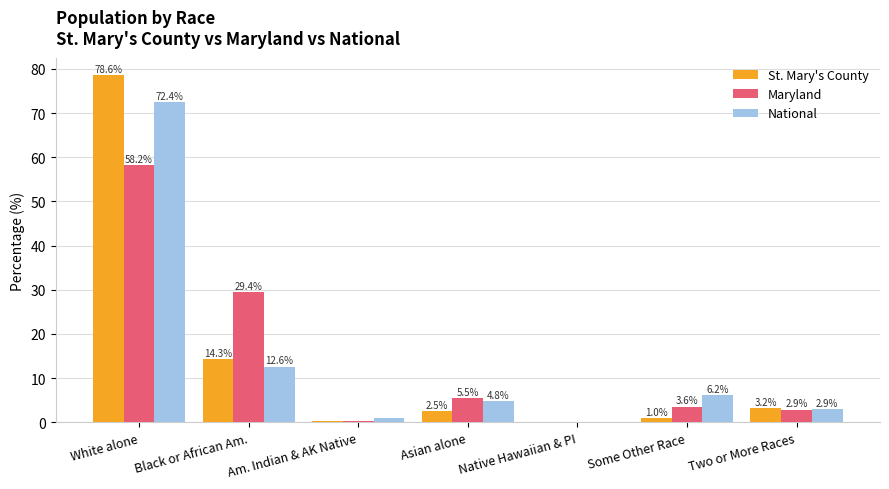

What is the maximum value for St. Mary's County?

78.6